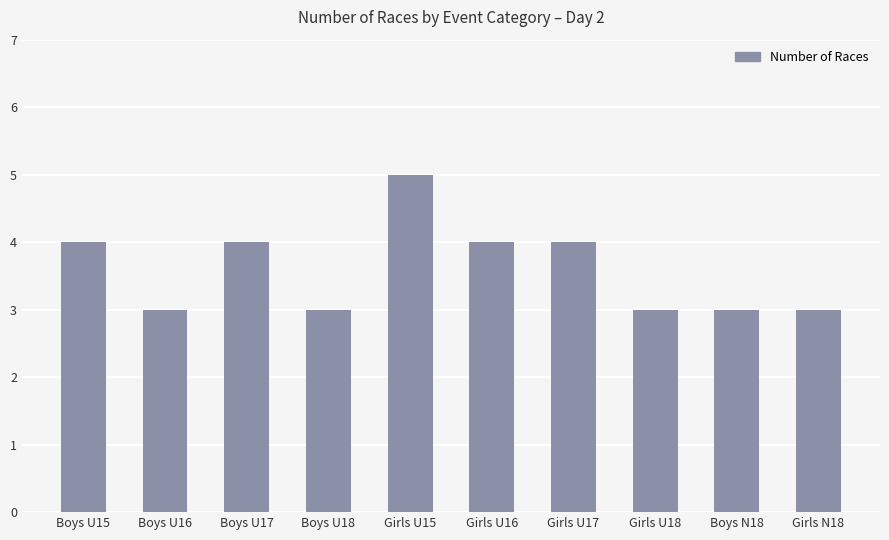

Read the value at Boys U18.

3